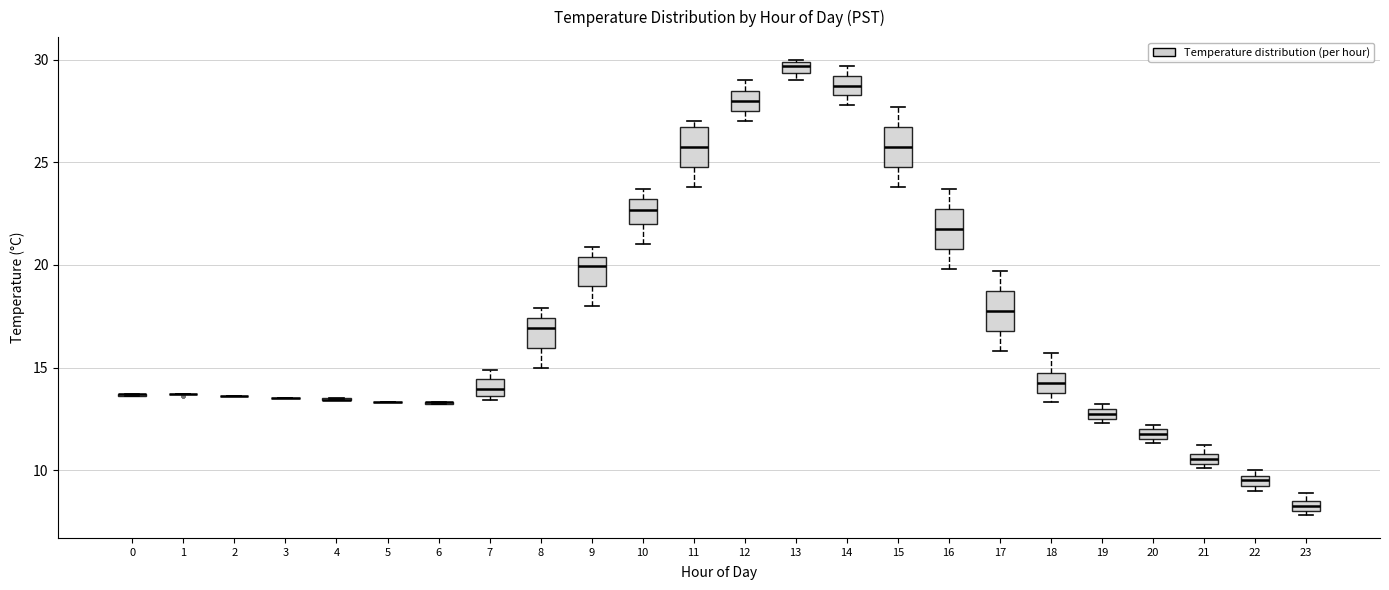

Where is the upper edge of the box at x = 12 on the y-axis? The values are not printed on the chart, so give them approximately, as read against the axis.

28.5